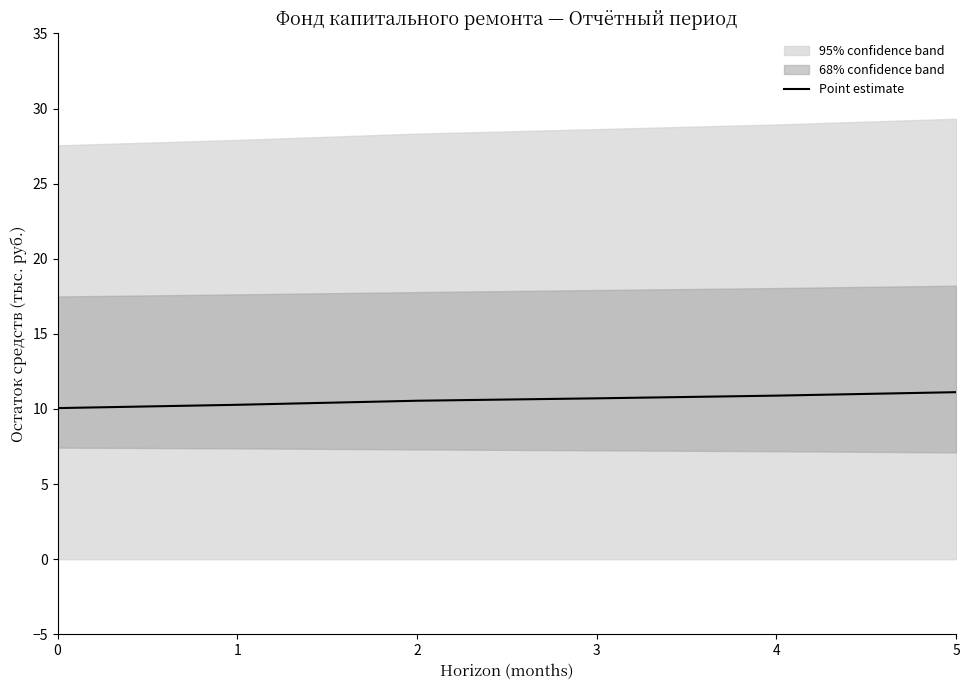

Between 1 and 2, which is larger?

2